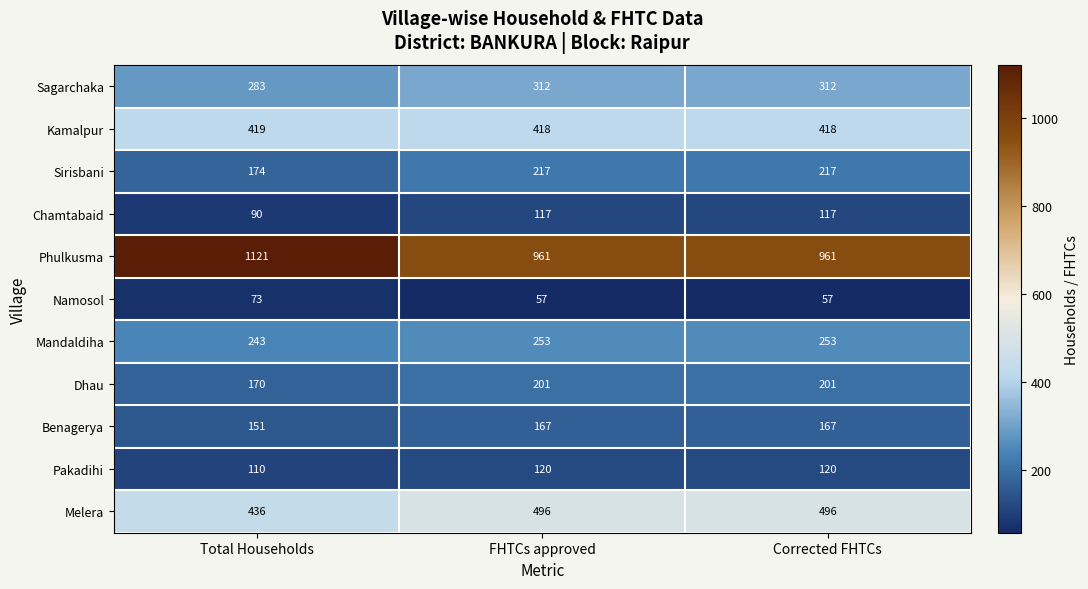

True or false: Sirisbani has a value of 217 at Corrected FHTCs.

True